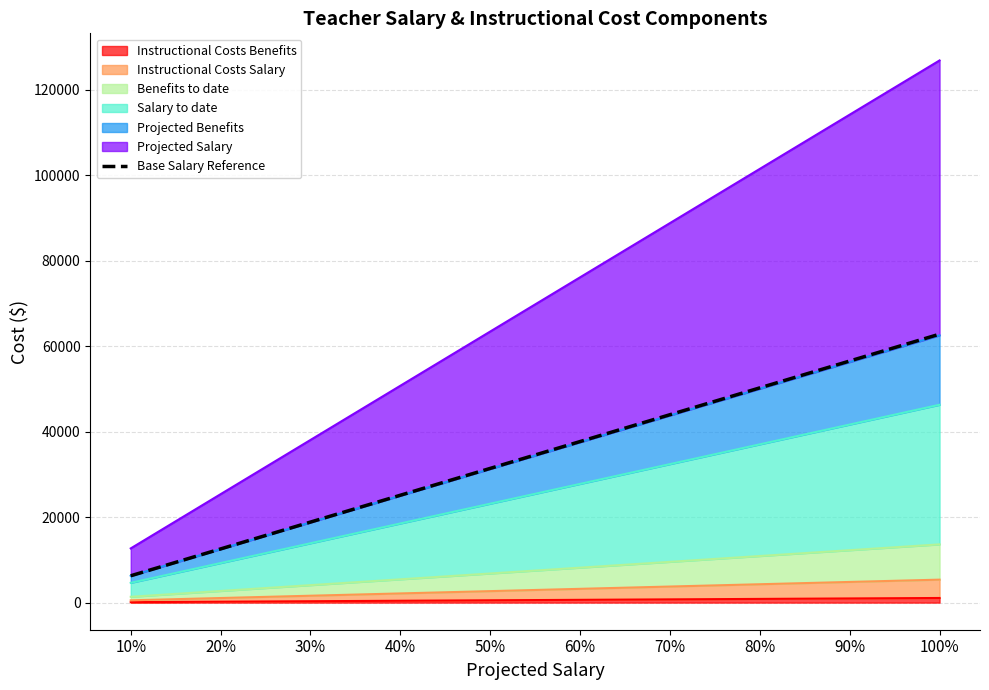

Between 70% and 30%, which is larger?

70%